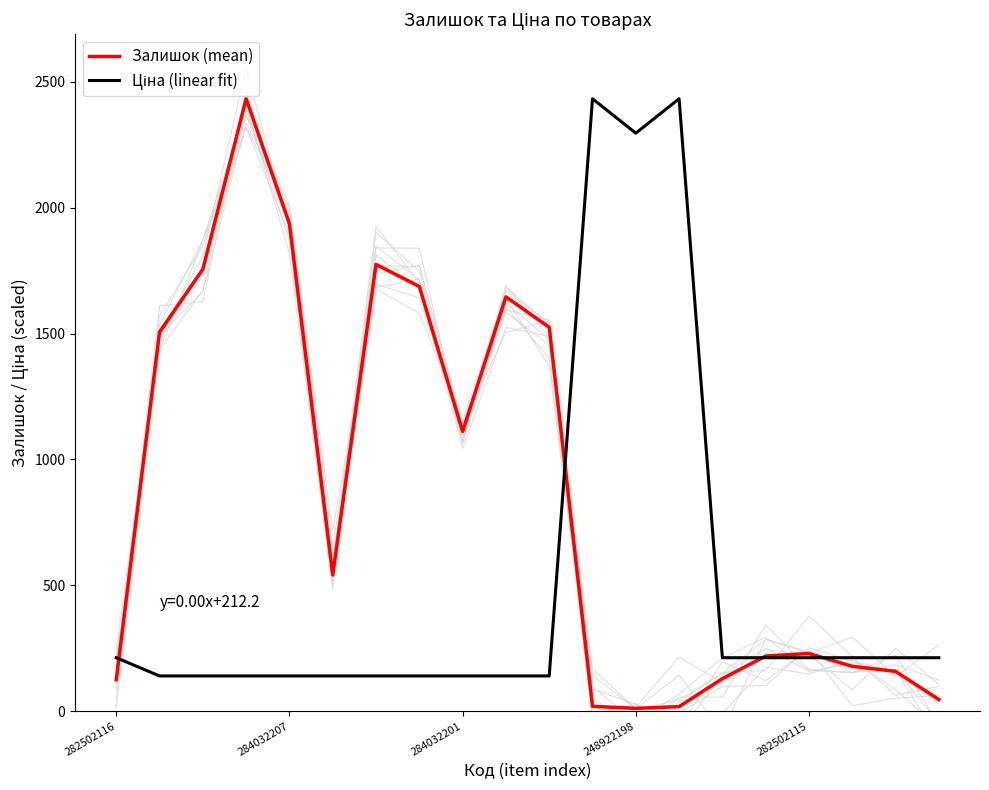

Reading right to left, list all the values displayed in this chart.

Залишок (mean): 46.0	158.0	178.0	229.0	219.0	129.0	18.0	11.0	19.0	1525.0	1646.0	1111.0	1687.0	1775.0	541.0	1936.0	2433.0	1756.0	1506.0	125.0
Ціна (linear fit): 212.2	212.2	212.2	212.2	212.2	212.2	2433.0	2296.3	2433.0	139.7	139.7	139.7	139.7	139.7	139.7	139.7	139.7	139.7	139.7	212.2